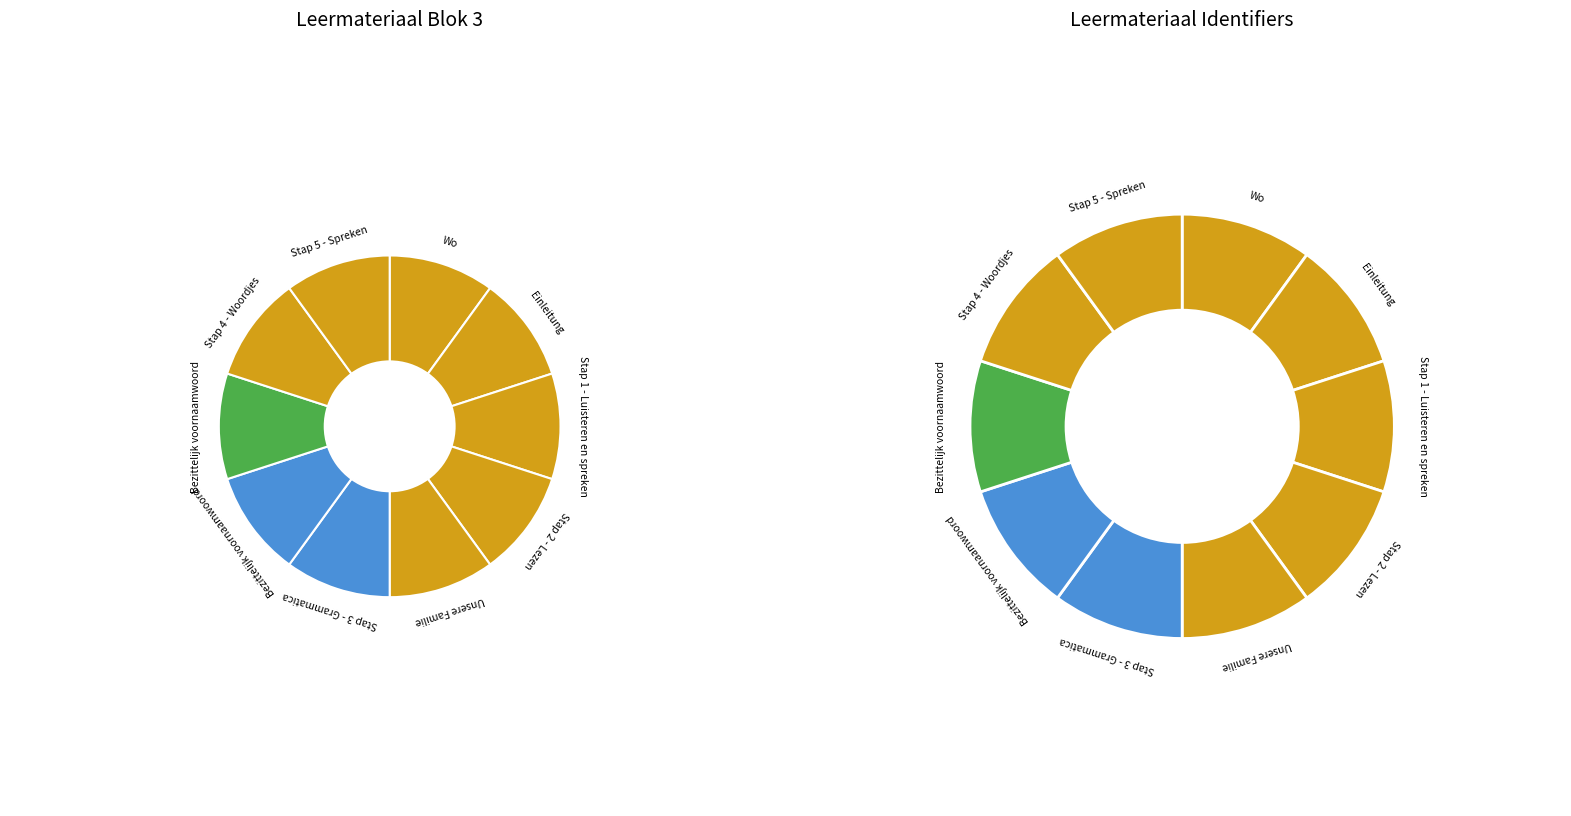

How many segments does this pie chart have?

10